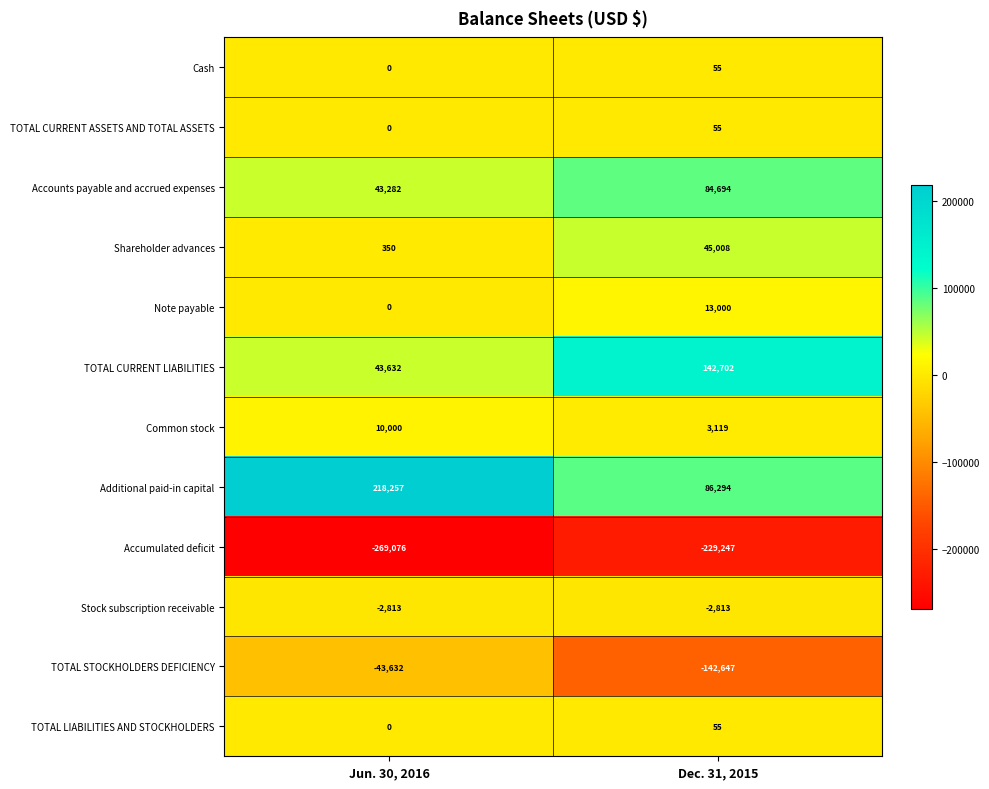

Which series has the largest total across all categories?

Additional paid-in capital